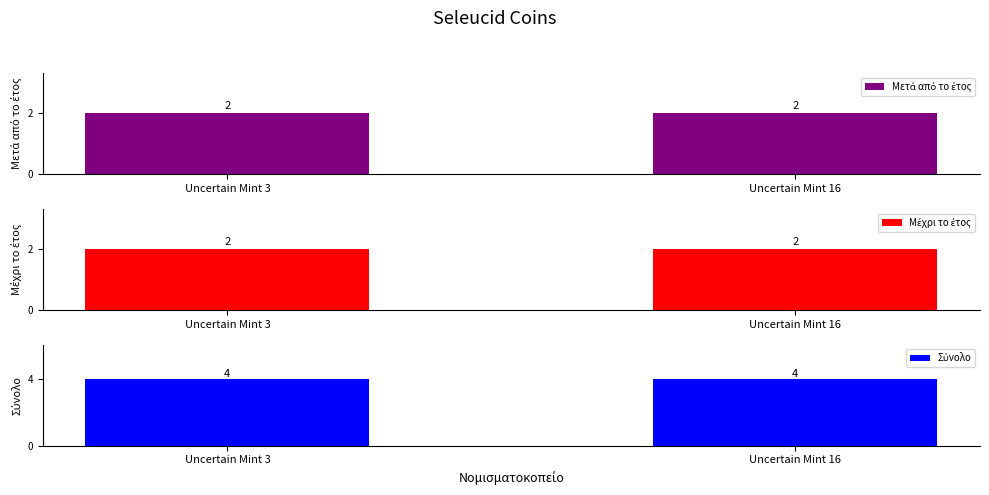

At how many categories does at least one series exceed 2?

2